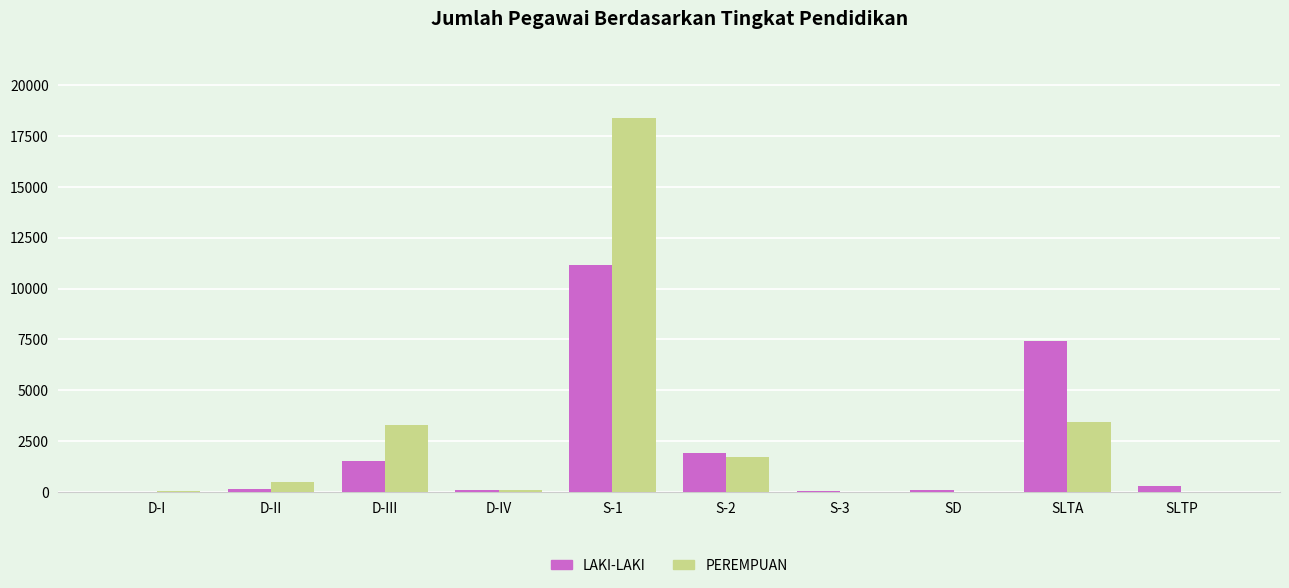

Between S-1 and SLTA, which series saw the biggest shift?

PEREMPUAN